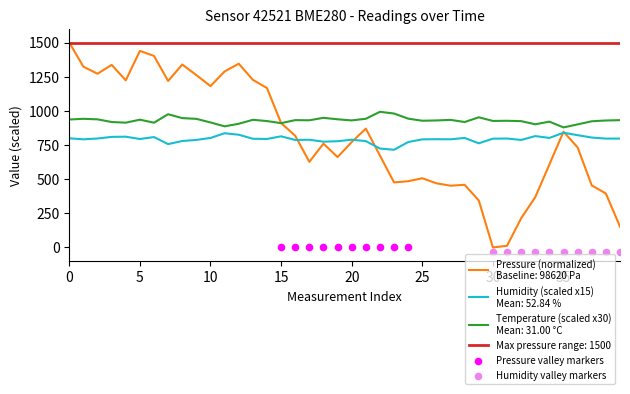

Which series reaches the minimum Y coordinate?

Humidity valley markers